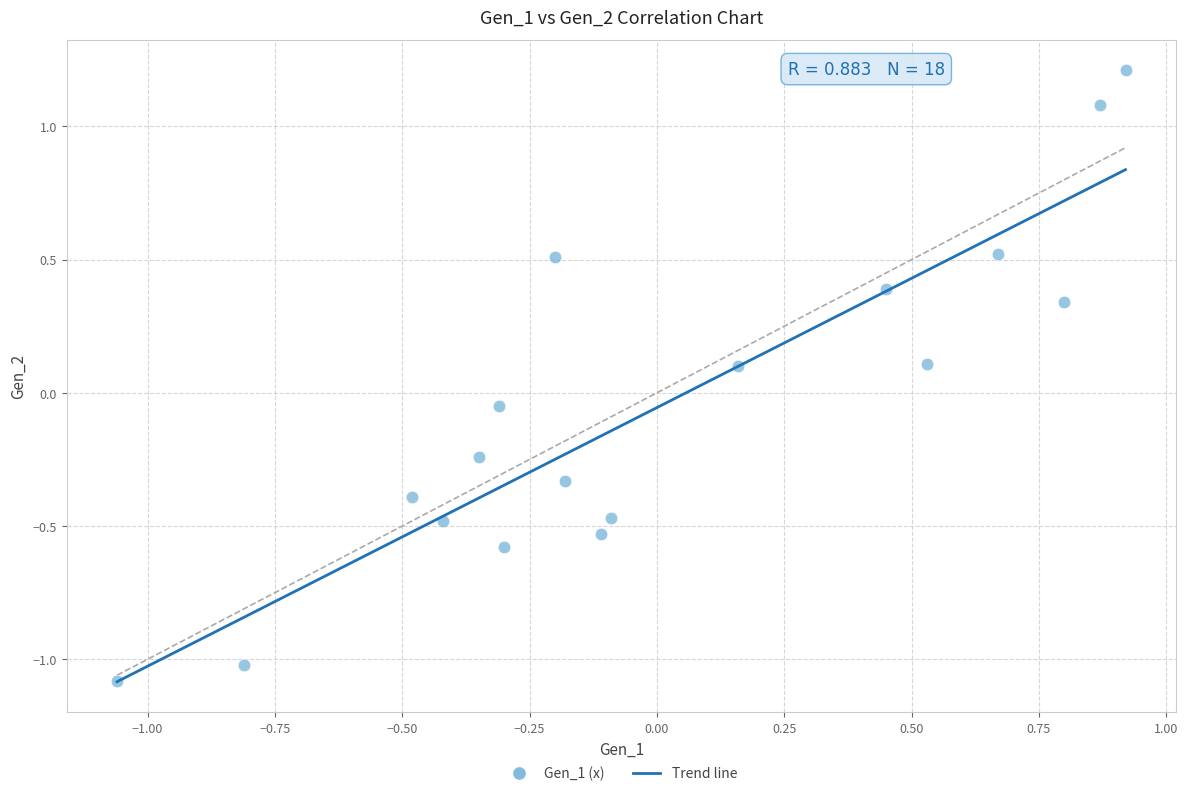

What is the range of Y values (max minus min)?

2.3